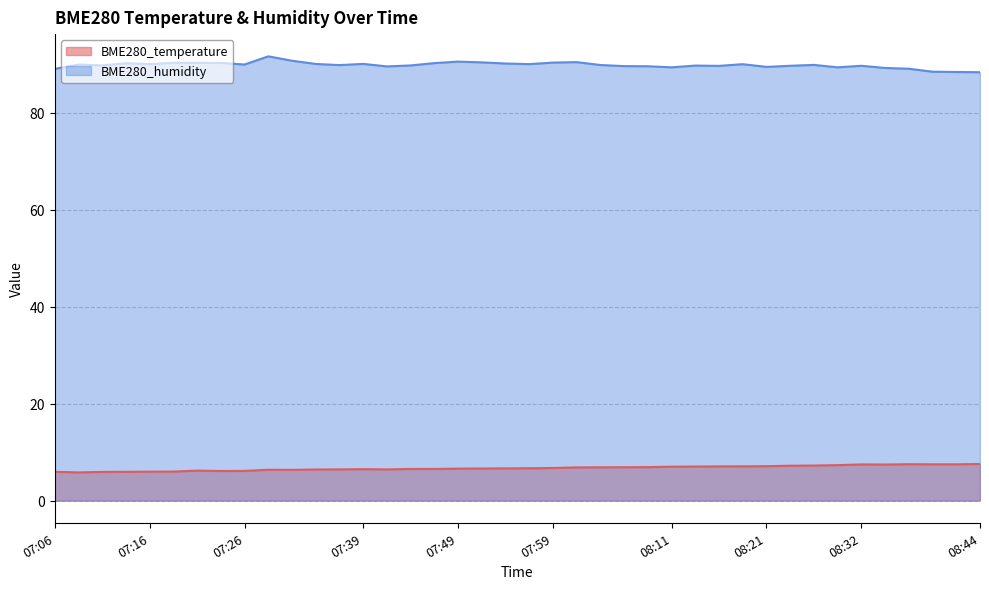

Which series has the largest total across all categories?

BME280_humidity